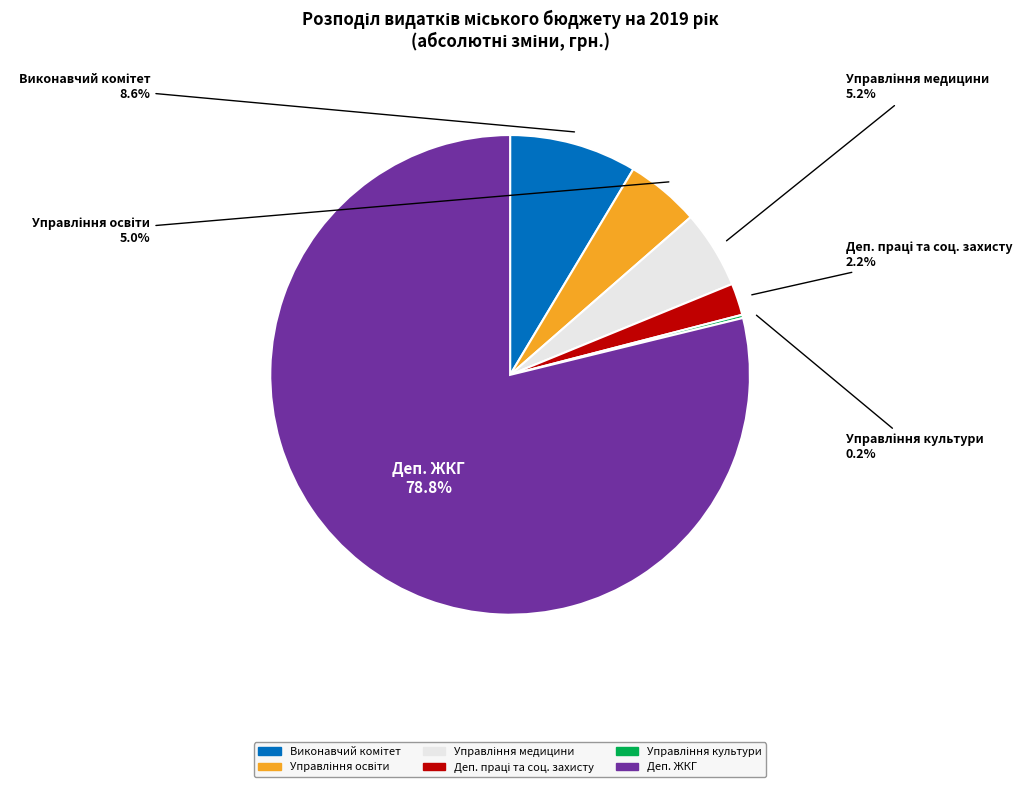

Does any single category account for the majority?

Yes